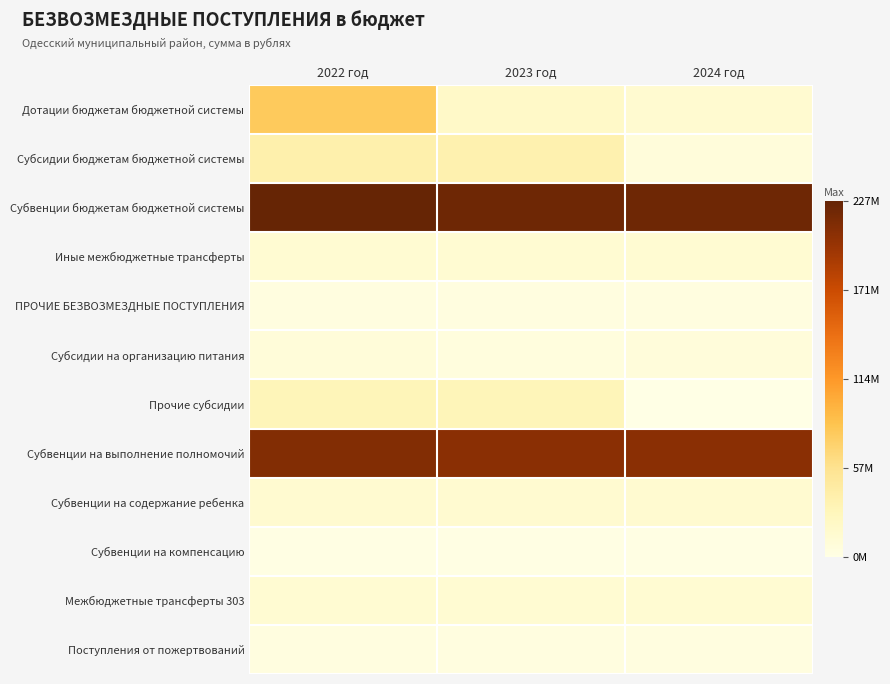

Between 2023 год and 2024 год, which series saw the biggest shift?

Прочие субсидии